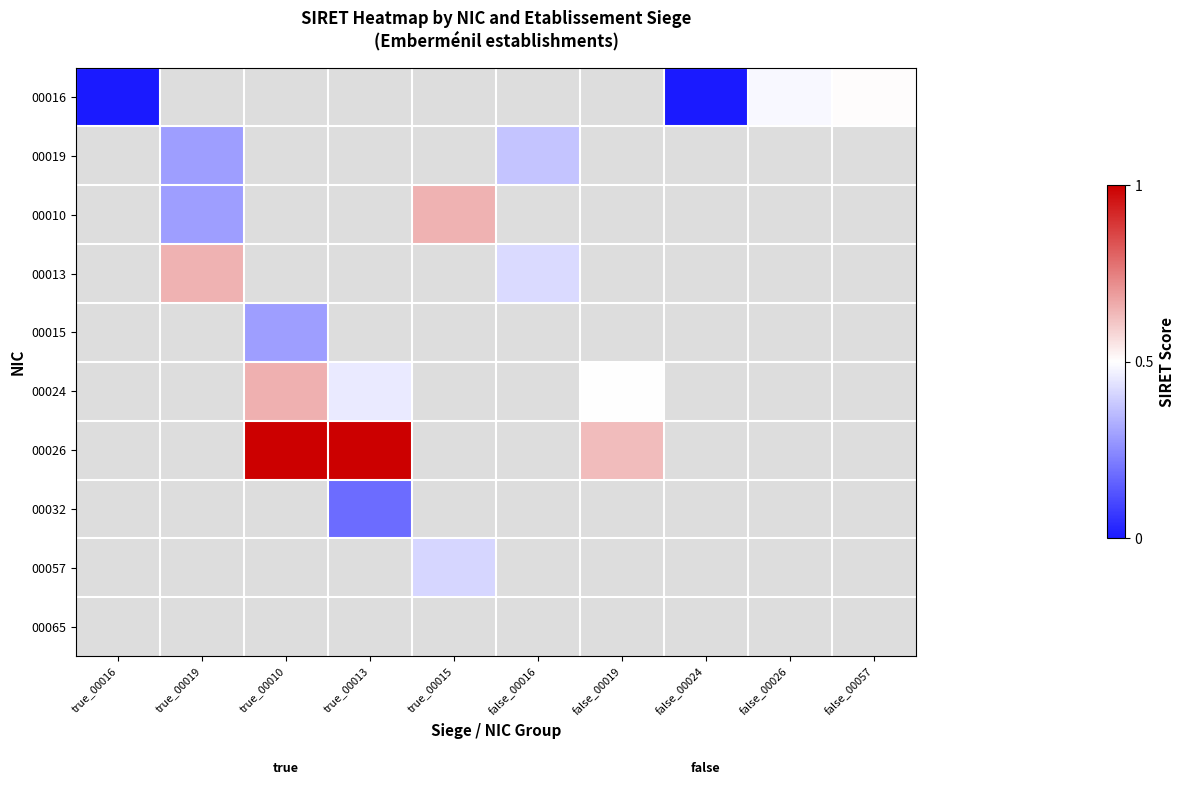

Reading left to right, what are all the values shown in this chart?

00016: true_00016=0.0	true_00019=-0.1	true_00010=-0.1	true_00013=-0.1	true_00015=-0.1	false_00016=-0.1	false_00019=-0.1	false_00024=0.0	false_00026=0.5	false_00057=0.5
00019: true_00016=-0.1	true_00019=0.3	true_00010=-0.1	true_00013=-0.1	true_00015=-0.1	false_00016=0.4	false_00019=-0.1	false_00024=-0.1	false_00026=-0.1	false_00057=-0.1
00010: true_00016=-0.1	true_00019=0.3	true_00010=-0.1	true_00013=-0.1	true_00015=0.7	false_00016=-0.1	false_00019=-0.1	false_00024=-0.1	false_00026=-0.1	false_00057=-0.1
00013: true_00016=-0.1	true_00019=0.7	true_00010=-0.1	true_00013=-0.1	true_00015=-0.1	false_00016=0.4	false_00019=-0.1	false_00024=-0.1	false_00026=-0.1	false_00057=-0.1
00015: true_00016=-0.1	true_00019=-0.1	true_00010=0.3	true_00013=-0.1	true_00015=-0.1	false_00016=-0.1	false_00019=-0.1	false_00024=-0.1	false_00026=-0.1	false_00057=-0.1
00024: true_00016=-0.1	true_00019=-0.1	true_00010=0.7	true_00013=0.5	true_00015=-0.1	false_00016=-0.1	false_00019=0.5	false_00024=-0.1	false_00026=-0.1	false_00057=-0.1
00026: true_00016=-0.1	true_00019=-0.1	true_00010=1.0	true_00013=1.0	true_00015=-0.1	false_00016=-0.1	false_00019=0.6	false_00024=-0.1	false_00026=-0.1	false_00057=-0.1
00032: true_00016=-0.1	true_00019=-0.1	true_00010=-0.1	true_00013=0.2	true_00015=-0.1	false_00016=-0.1	false_00019=-0.1	false_00024=-0.1	false_00026=-0.1	false_00057=-0.1
00057: true_00016=-0.1	true_00019=-0.1	true_00010=-0.1	true_00013=-0.1	true_00015=0.4	false_00016=-0.1	false_00019=-0.1	false_00024=-0.1	false_00026=-0.1	false_00057=-0.1
00065: true_00016=-0.1	true_00019=-0.1	true_00010=-0.1	true_00013=-0.1	true_00015=-0.1	false_00016=-0.1	false_00019=-0.1	false_00024=-0.1	false_00026=-0.1	false_00057=-0.1